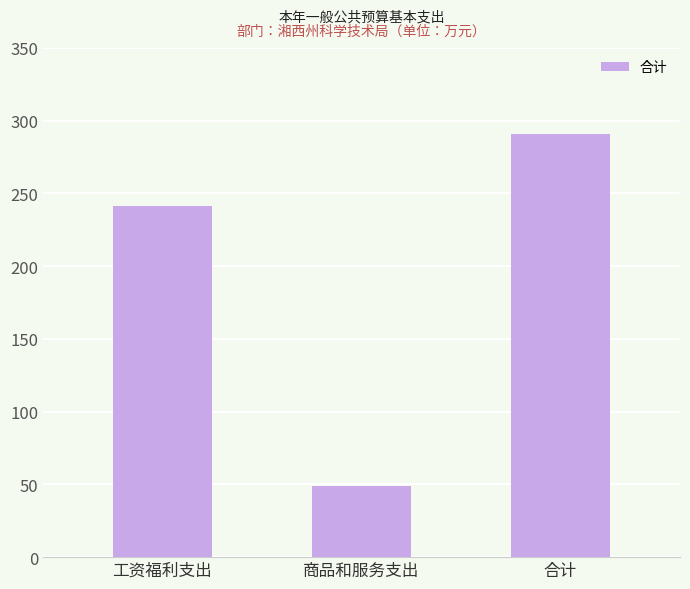

What is the average value?

193.6